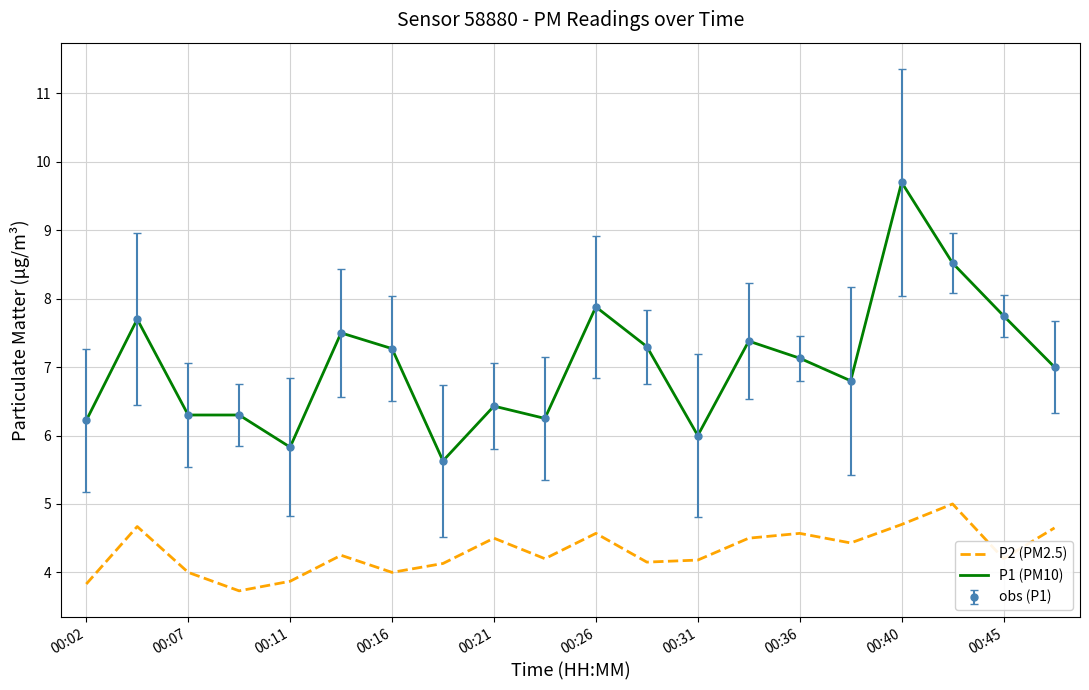

What is the sum of all P2 (PM2.5) values?

86.1